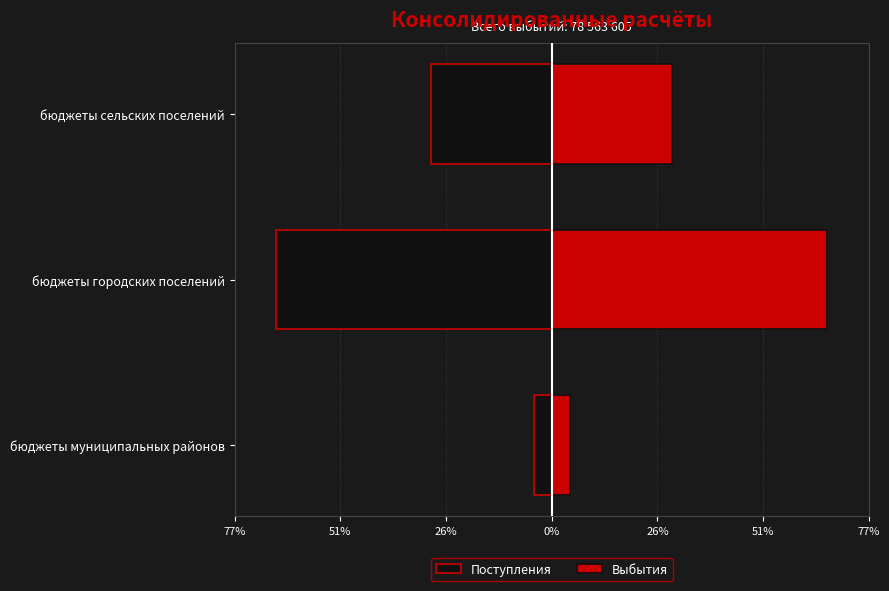

How many bars are there in each group?

2